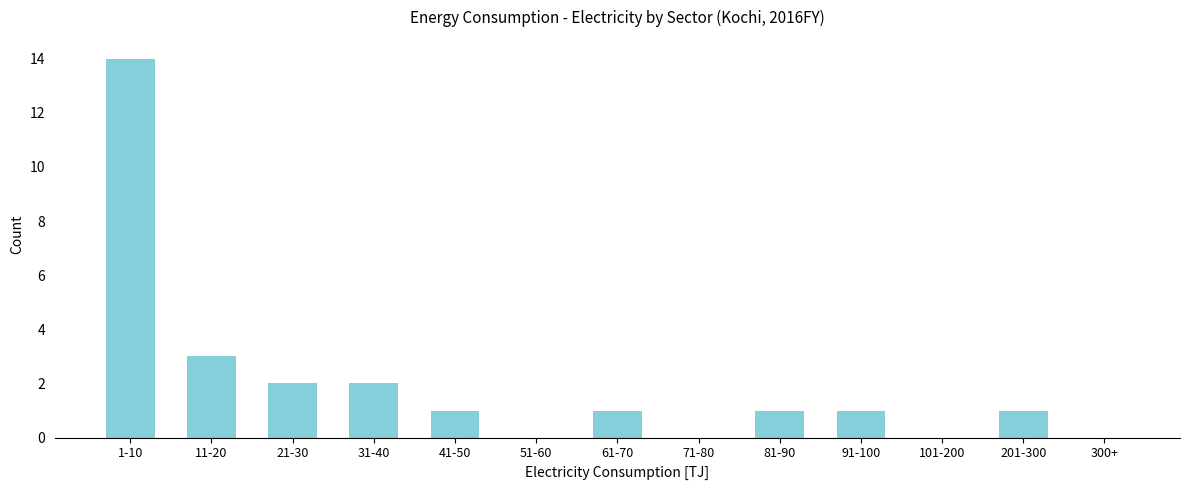

Reading right to left, what are all the values shown in this chart?

300+=0	201-300=1	101-200=0	91-100=1	81-90=1	71-80=0	61-70=1	51-60=0	41-50=1	31-40=2	21-30=2	11-20=3	1-10=14